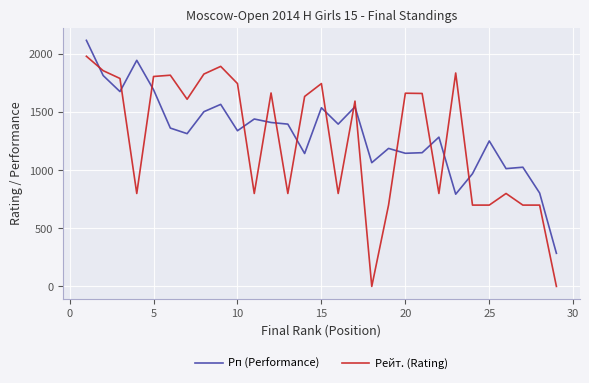

Rank the series by their maximum value, from lowest to highest.

Рейт. (Rating), Рп (Performance)